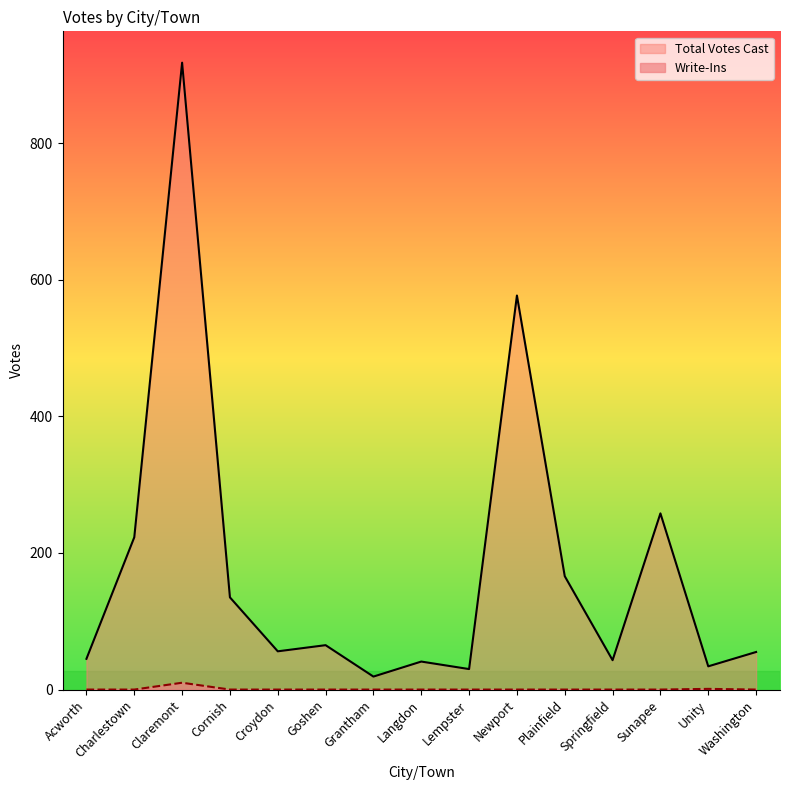

Is it true that Total Votes Cast equals 30 at Acworth?

False